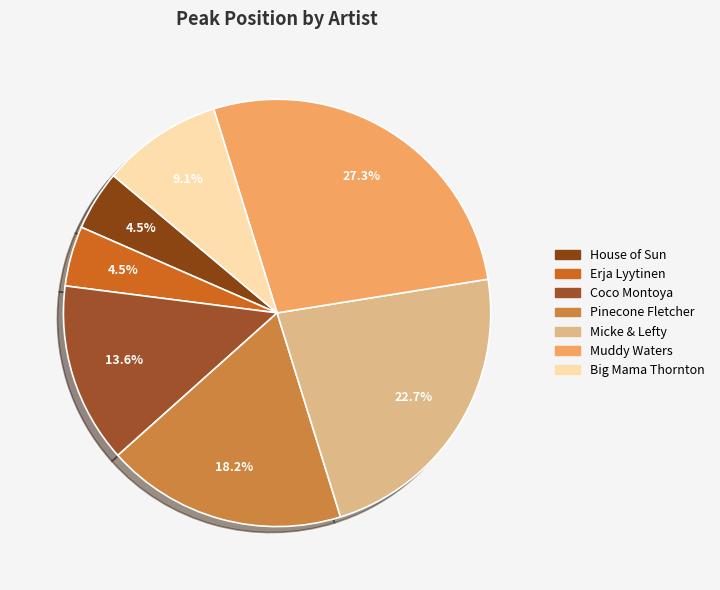

Count the number of slices in the pie.

7